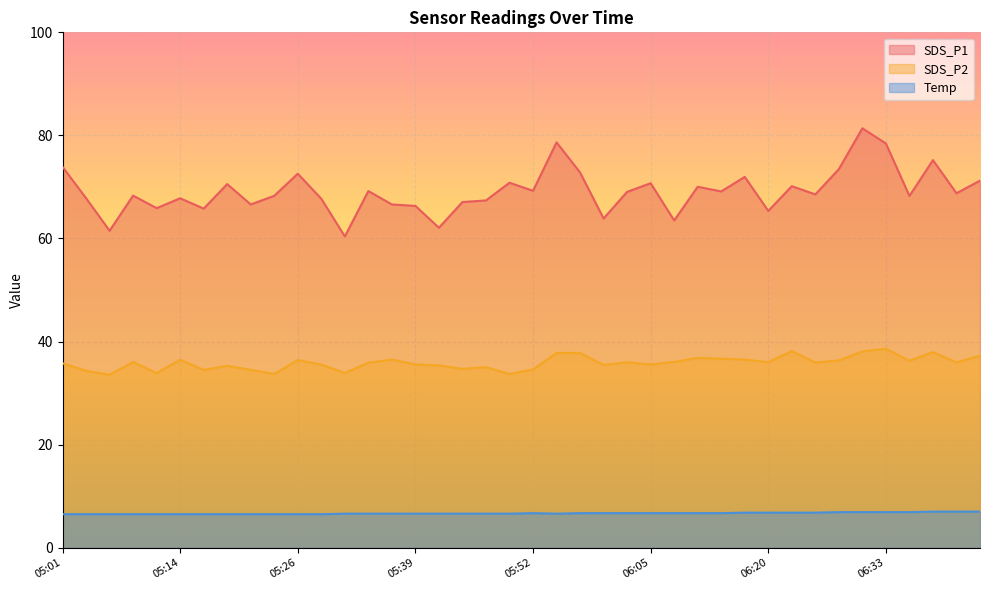

True or false: SDS_P2 and Temp cross at least once.

False